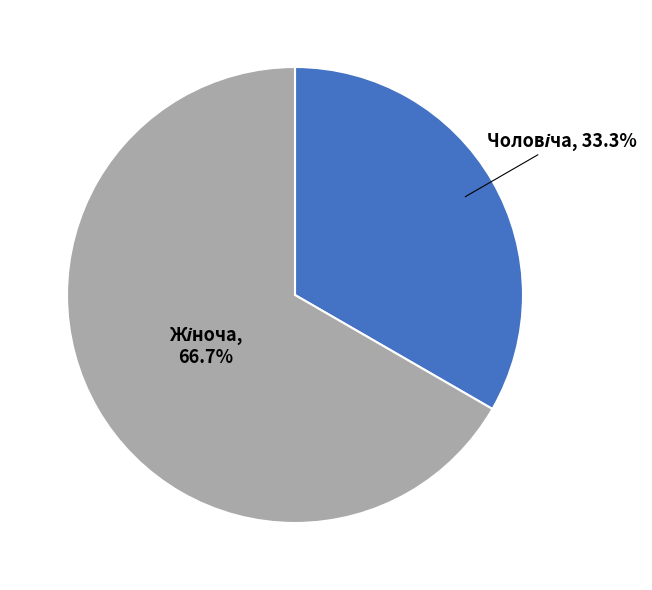

Is there any slice that represents more than half of the pie?

Yes